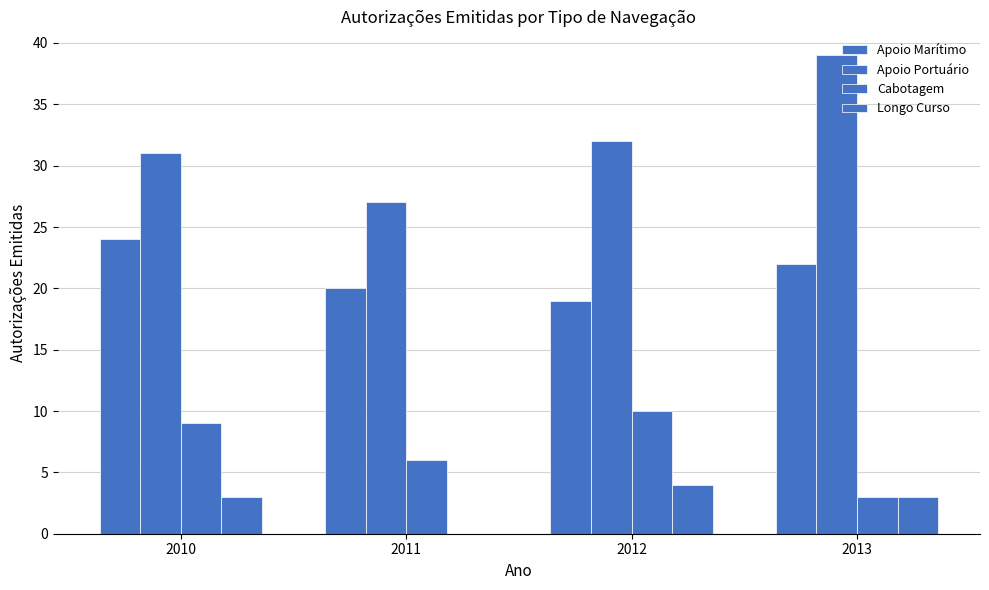

Where does the Apoio Marítimo series first go above 22?

2010